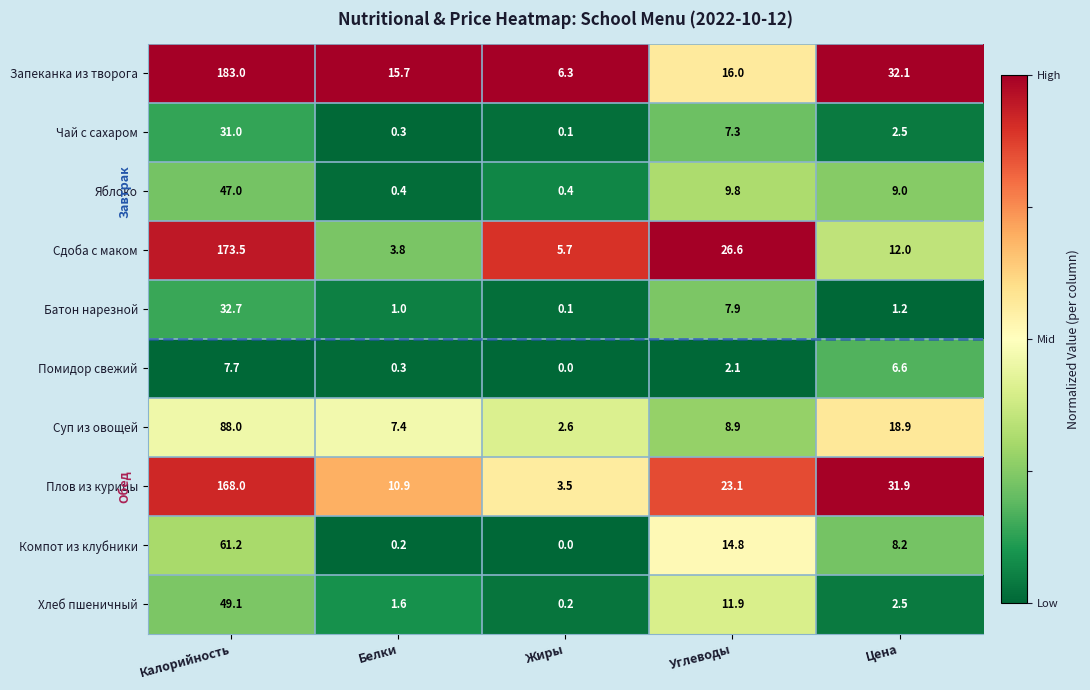

What is the sum of all Запеканка из творога values?

253.1